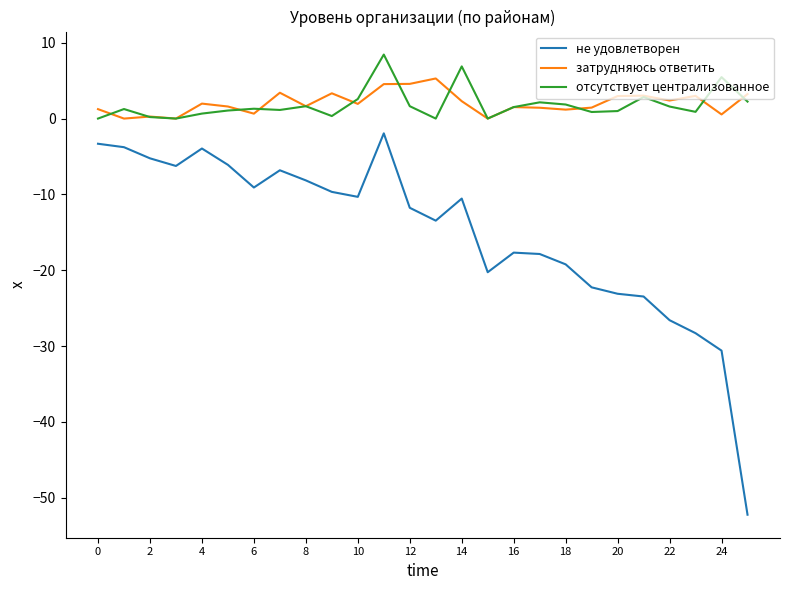

What are all the series names shown in the legend?

не удовлетворен, затрудняюсь ответить, отсутствует централизованное